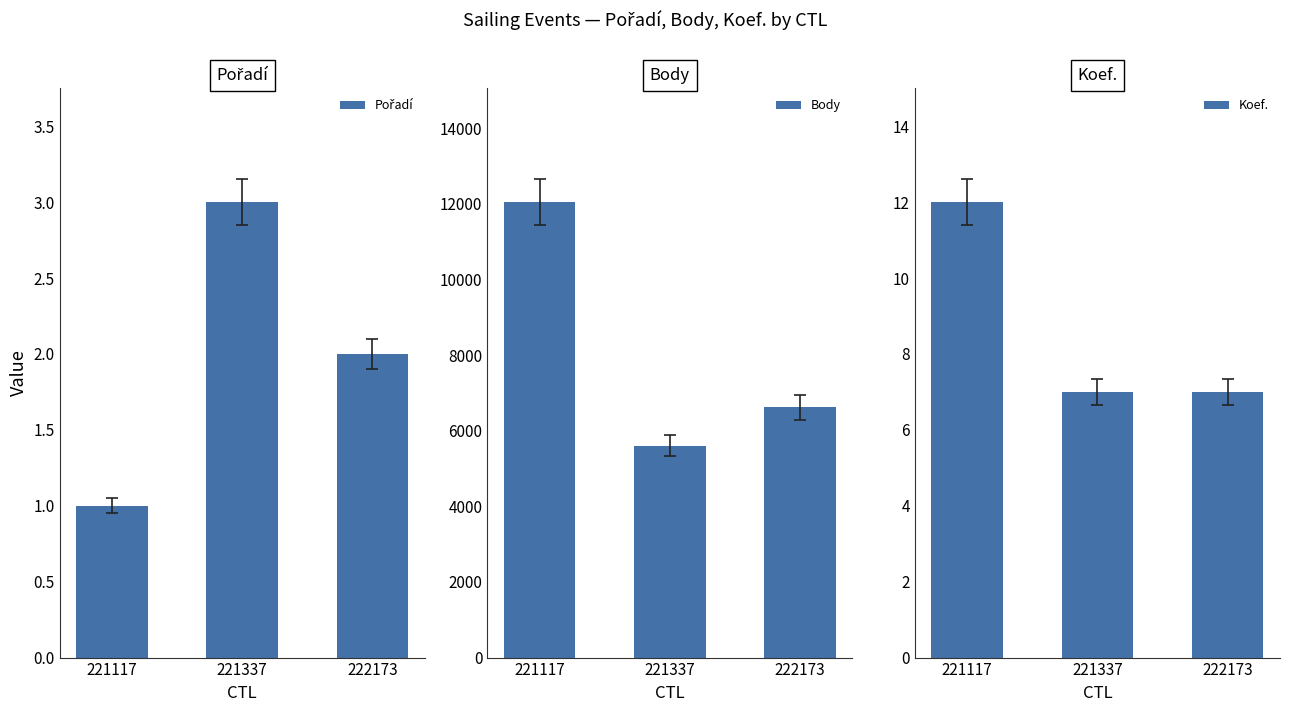

Which series has the largest range (max minus min)?

Body